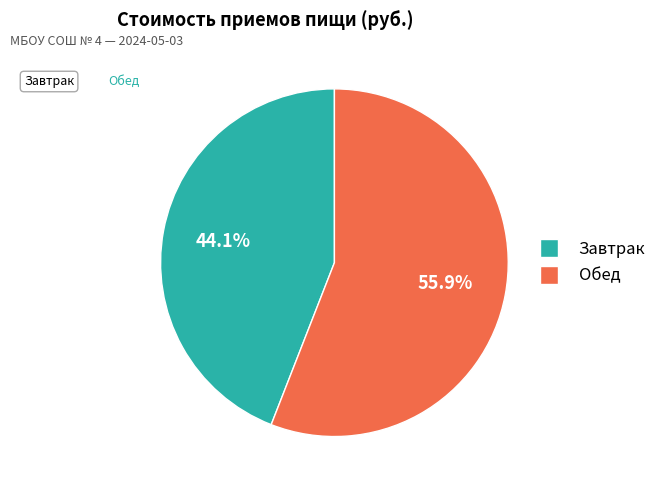

To the nearest percent, what percentage of the pie is Обед?

56%